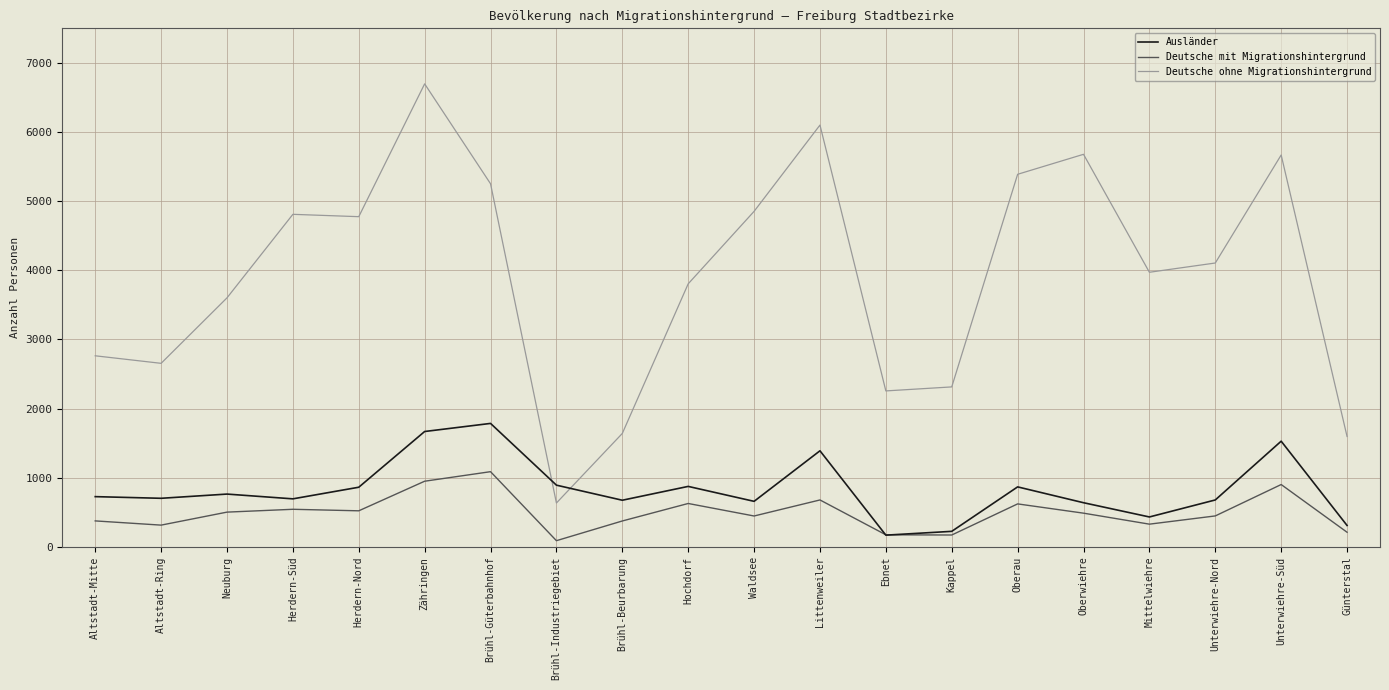

Read the Ausländer value at Herdern-Nord.

863